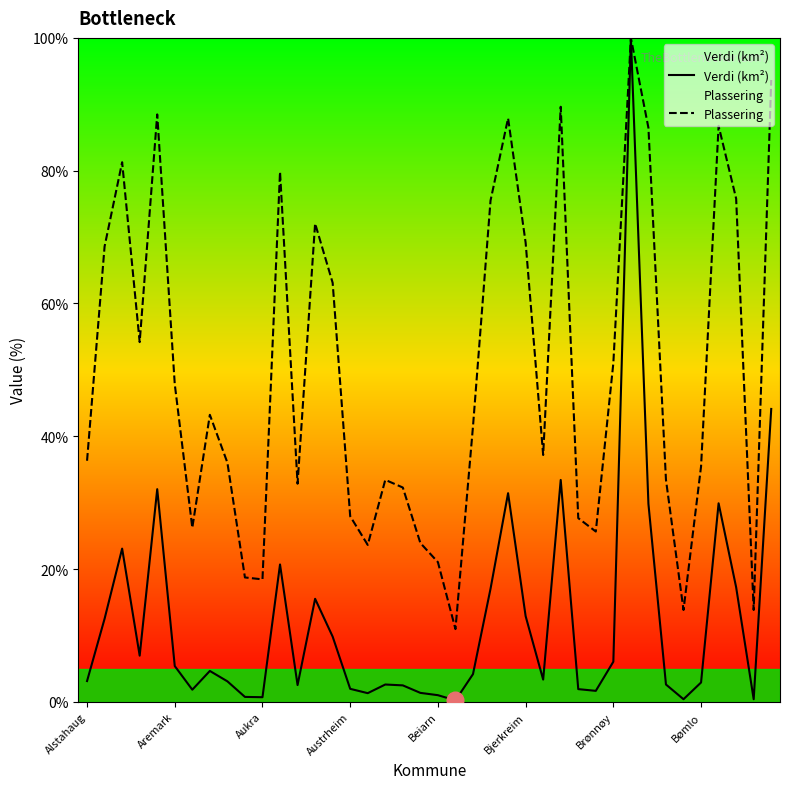

Between 26 and 8, which is larger?

26